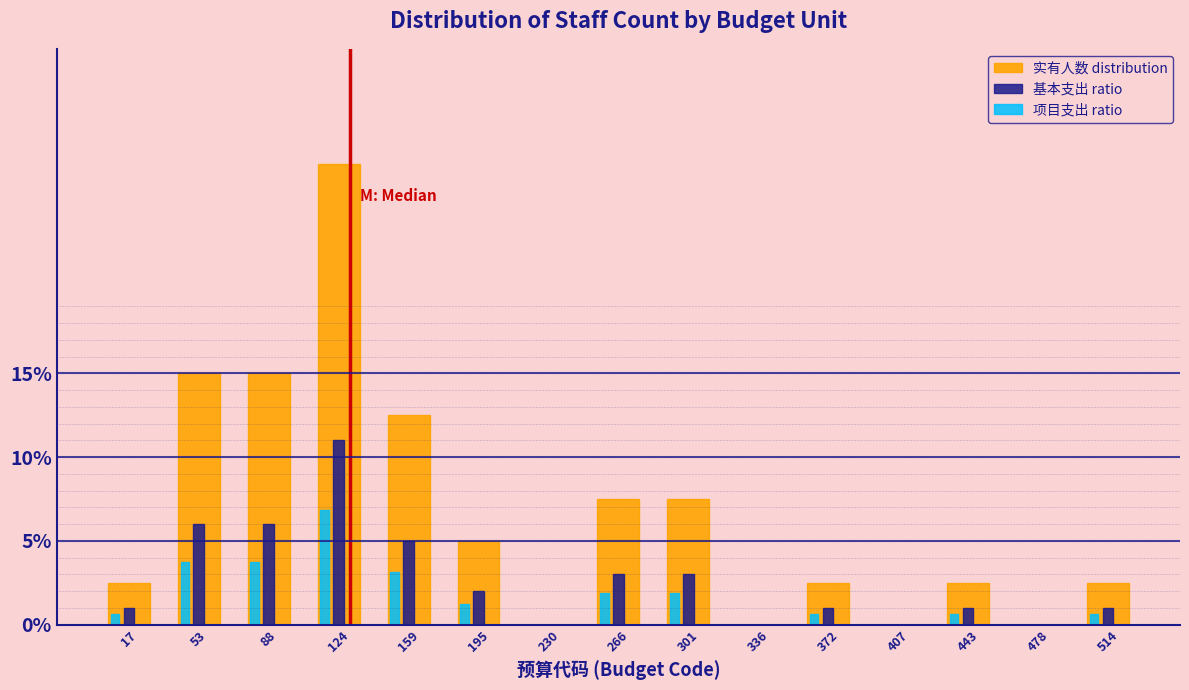

At which label does 项目支出 ratio reach its peak?

124